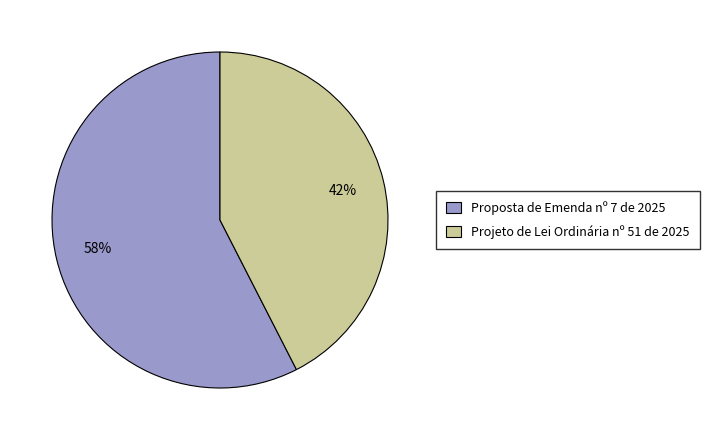

What is the ratio of the value at Projeto de Lei Ordinária nº 51 de 2025 to the value at Proposta de Emenda nº 7 de 2025?

0.7